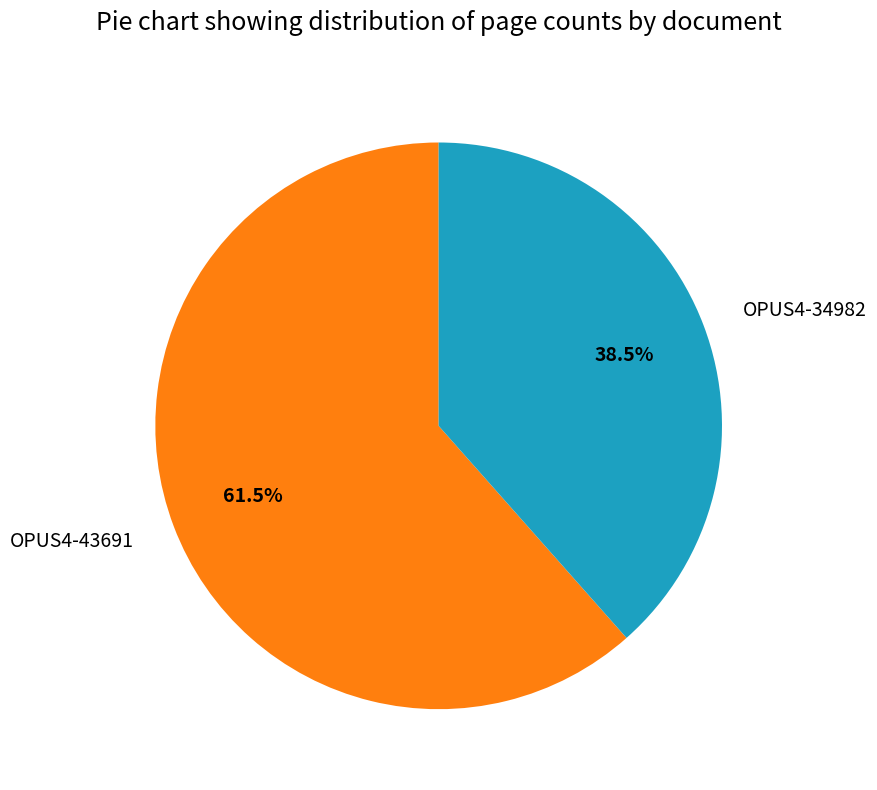

What is the largest slice in the pie chart?

OPUS4-43691